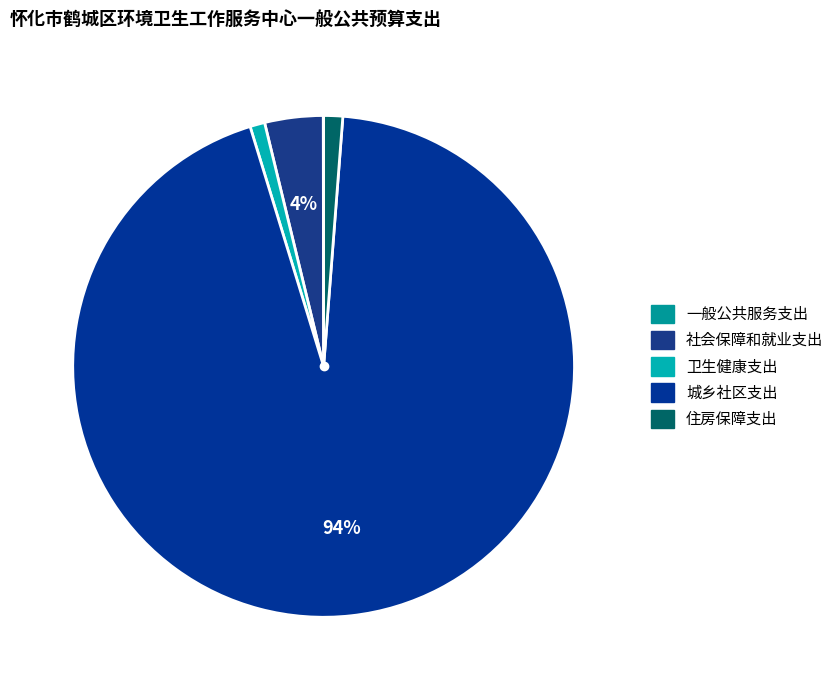

What is the ratio of the value at 社会保障和就业支出 to the value at 住房保障支出?

3.1